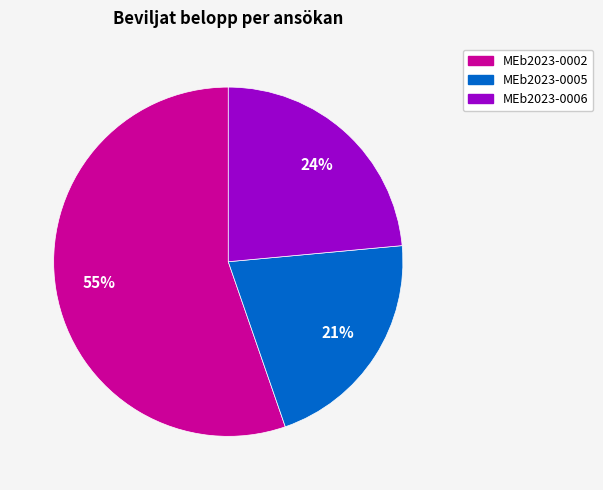

To the nearest percent, what portion does MEb2023-0002 represent?

55%